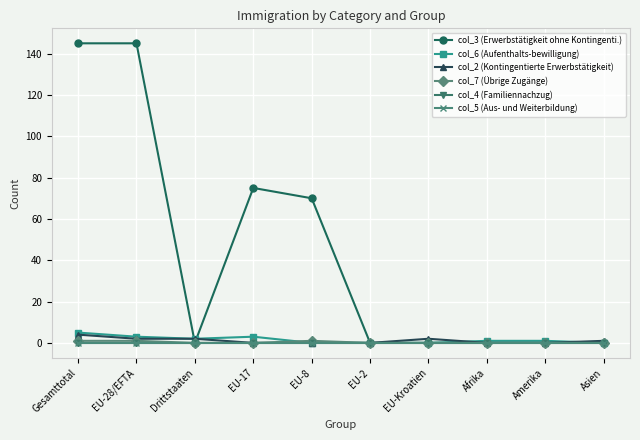

Does the chart have visible grid lines?

Yes